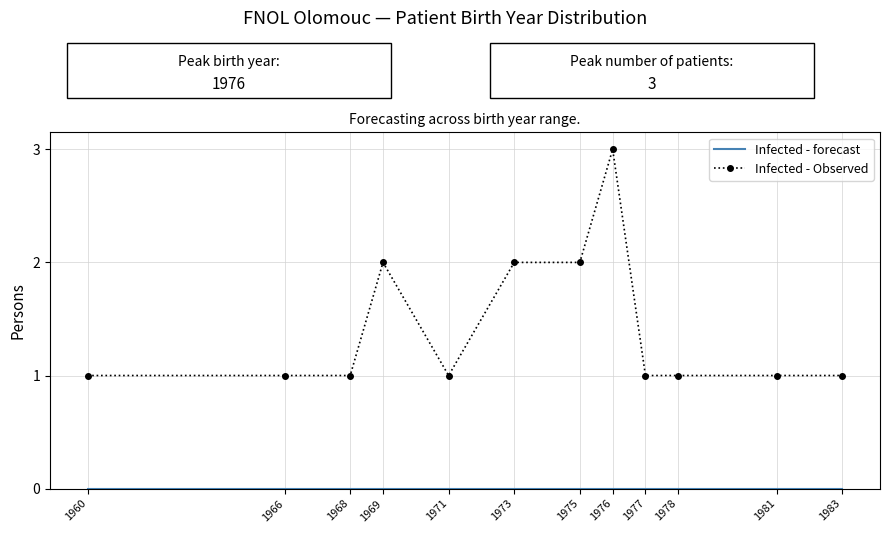

Read the Infected - Observed value at 1968.

1